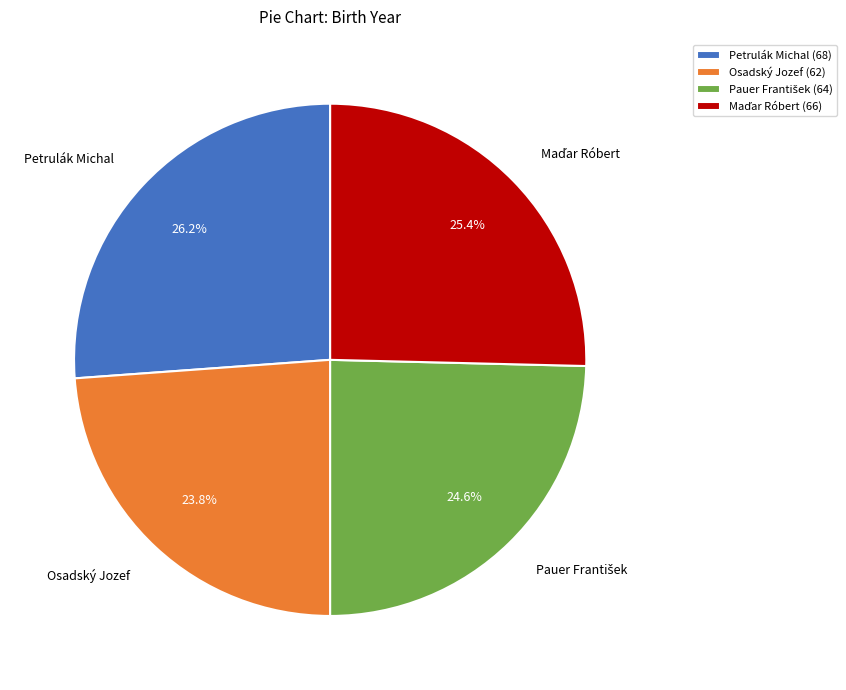

How much of the chart is everything except Osadský Jozef?

76.2%